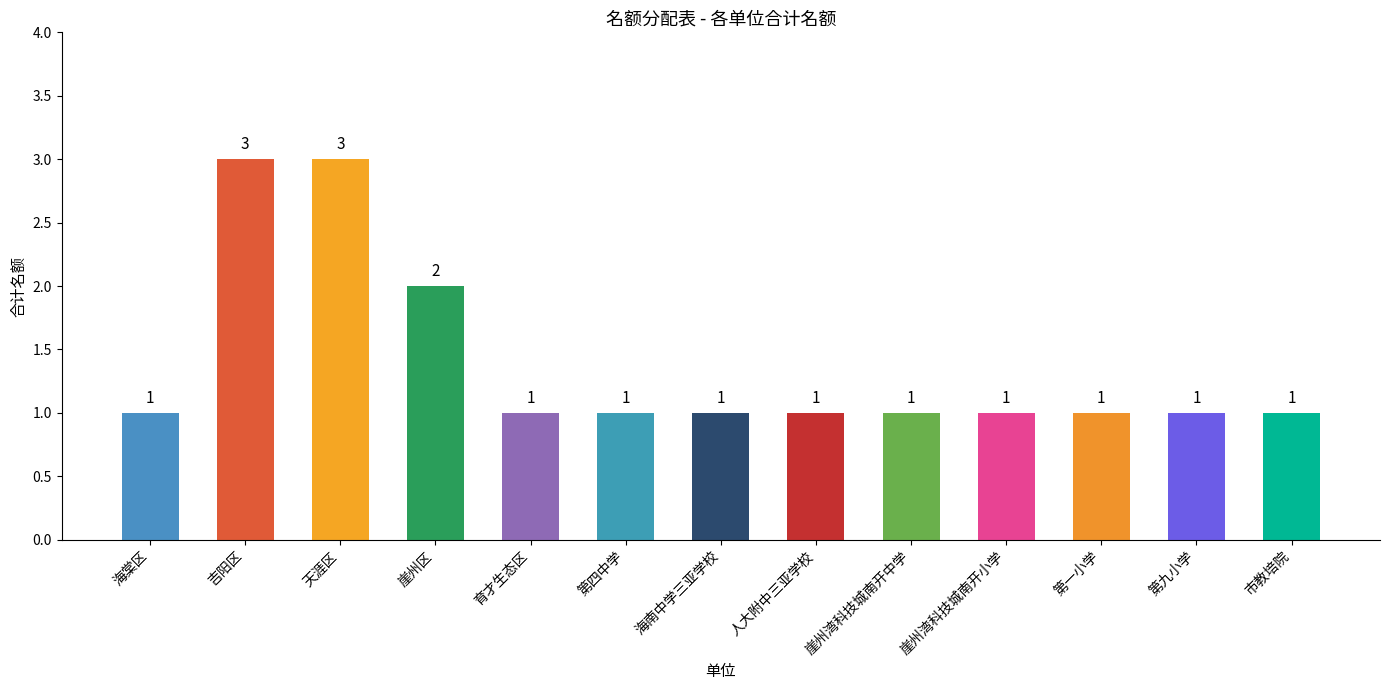

What is the ratio of the value at 吉阳区 to the value at 育才生态区?

3.0